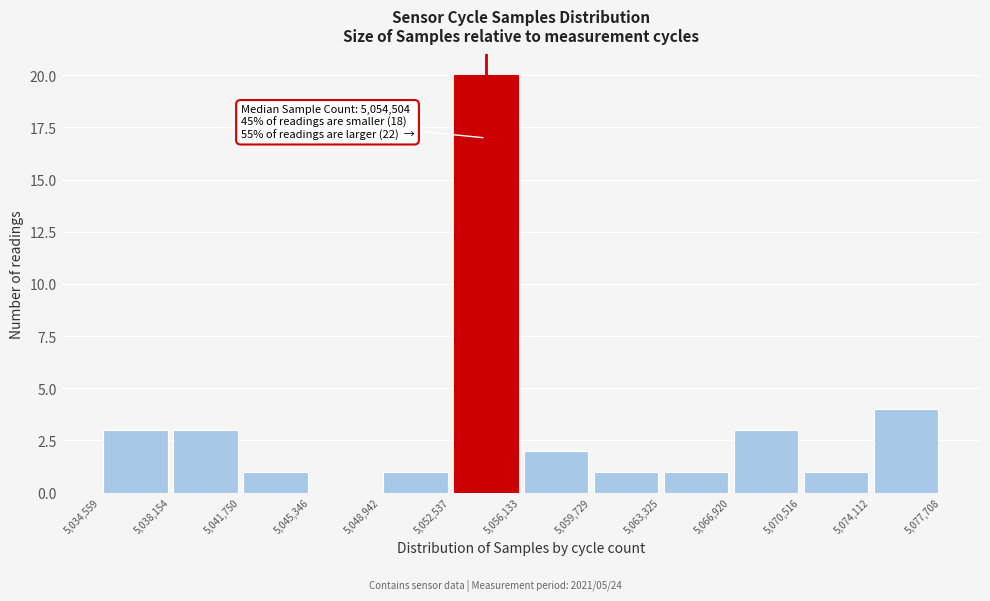

Which range on the x-axis has the tallest bar?

5,052,537 to 5,056,133